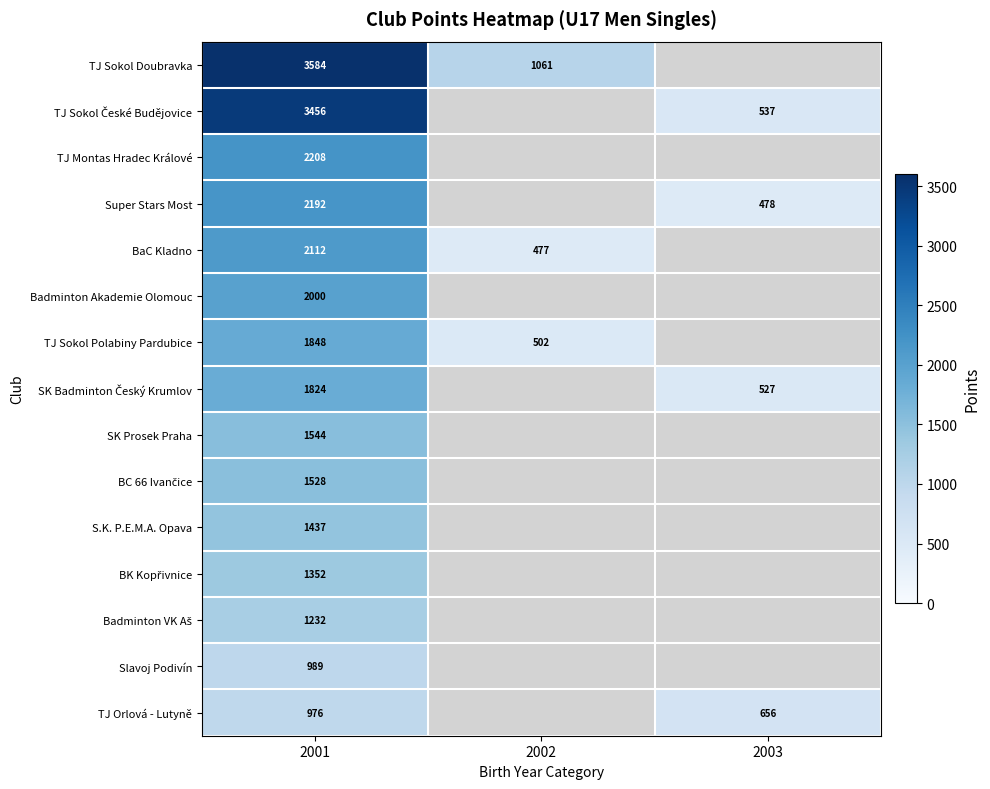

Which label corresponds to the smallest value in the chart?

2003